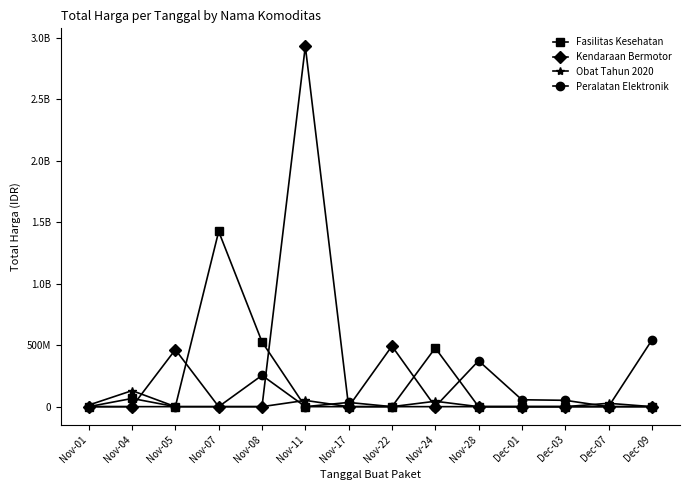

True or false: Peralatan Elektronik has a value of 235925519 at Dec-09.

False